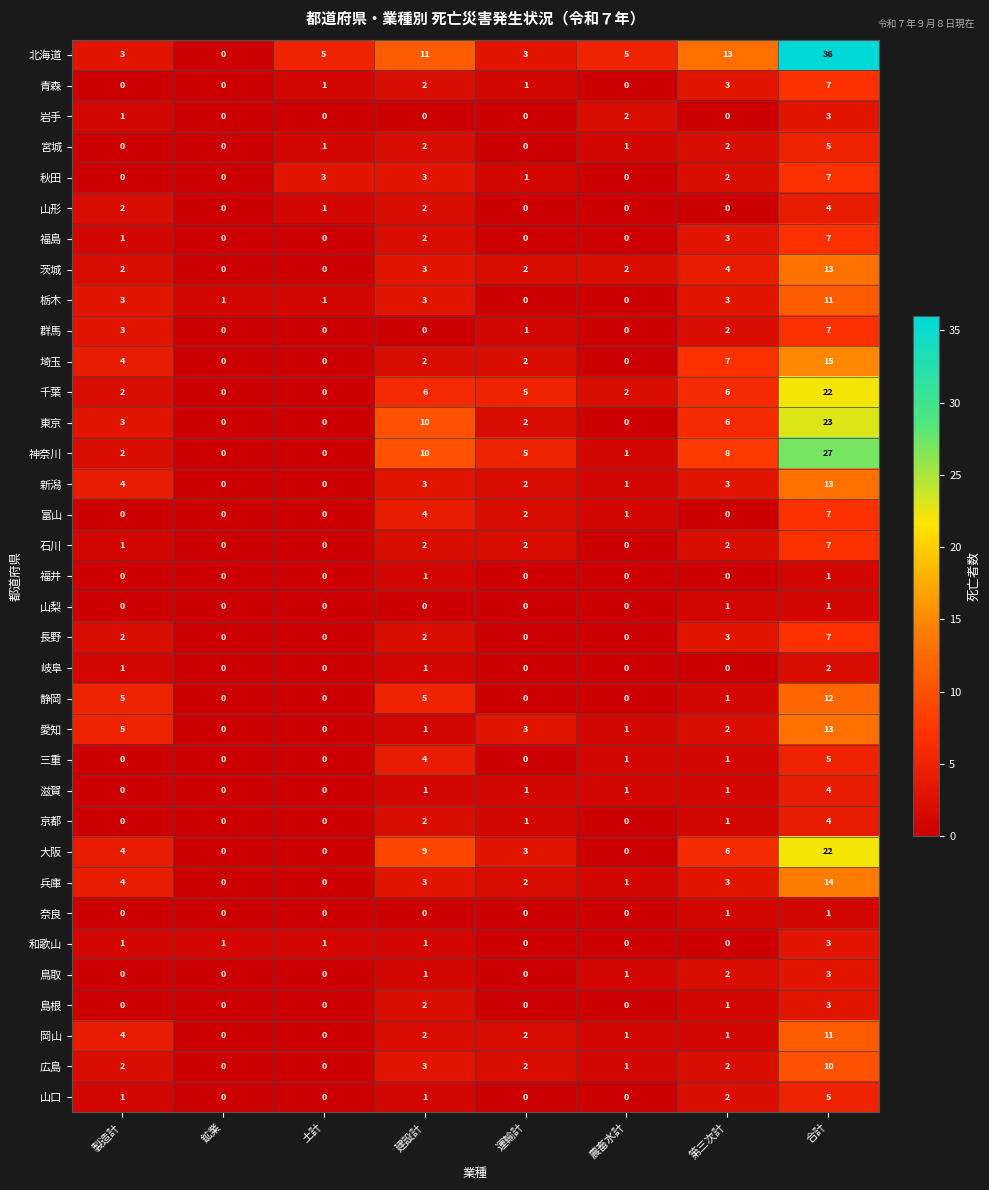

What is the sum of all 三重 values?

11